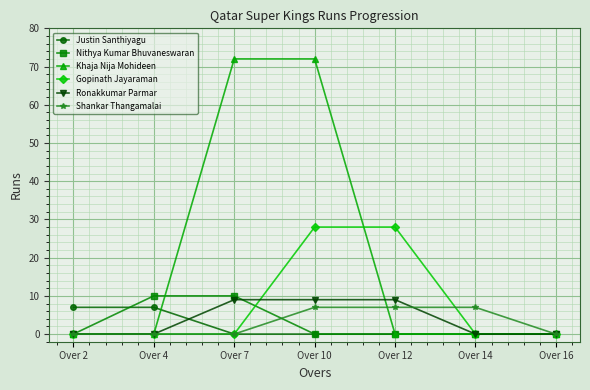

What is the maximum value for Khaja Nija Mohideen?

72